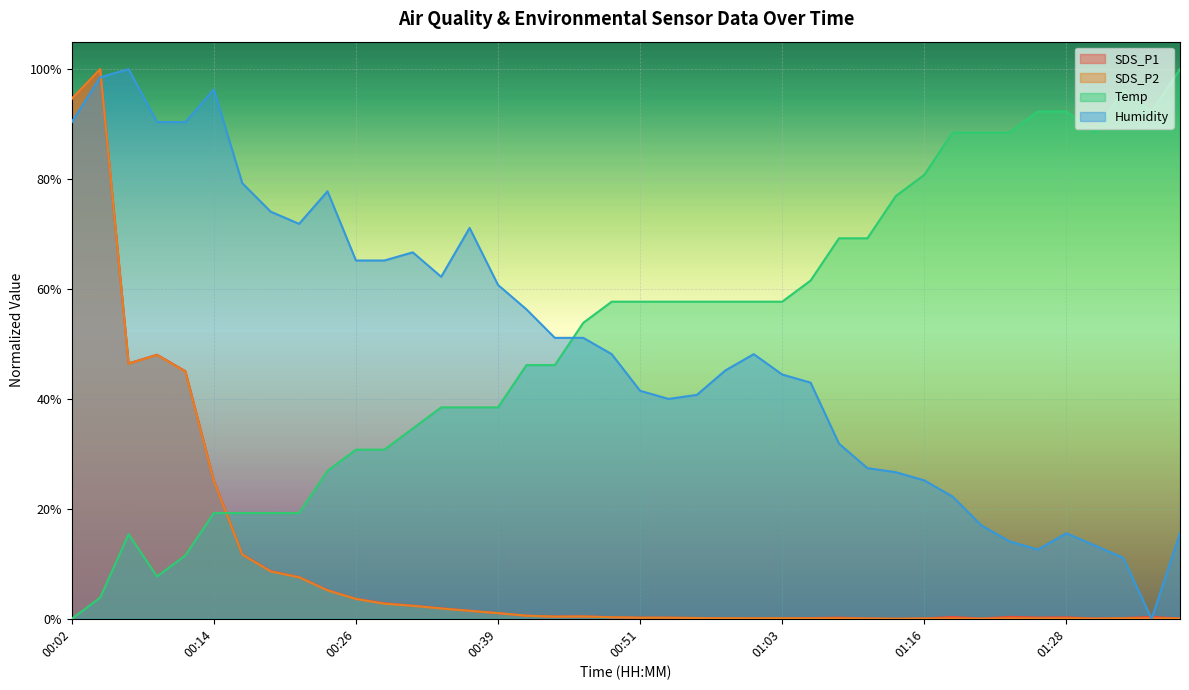

What is the greatest value displayed?

1.0